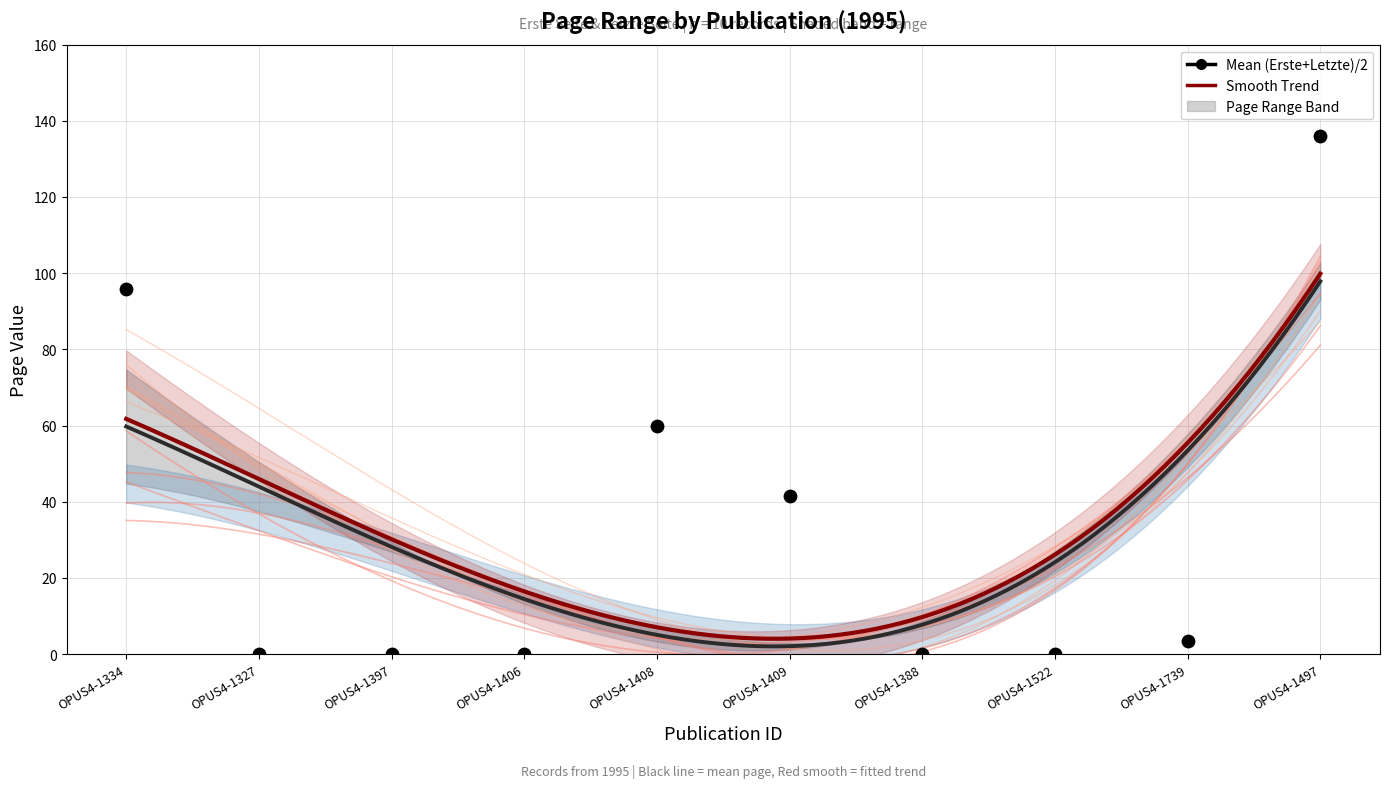

What is the change in value from OPUS4-1334 to OPUS4-1522?

-96.0